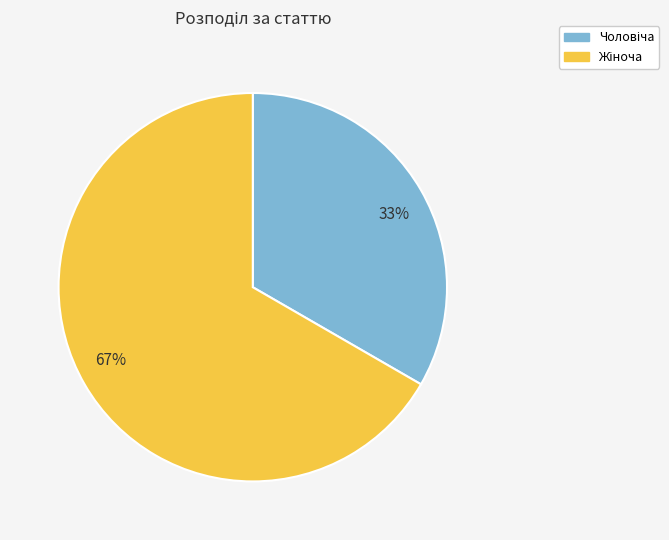

The 33% slice represents 33% of the pie. True or false?

True